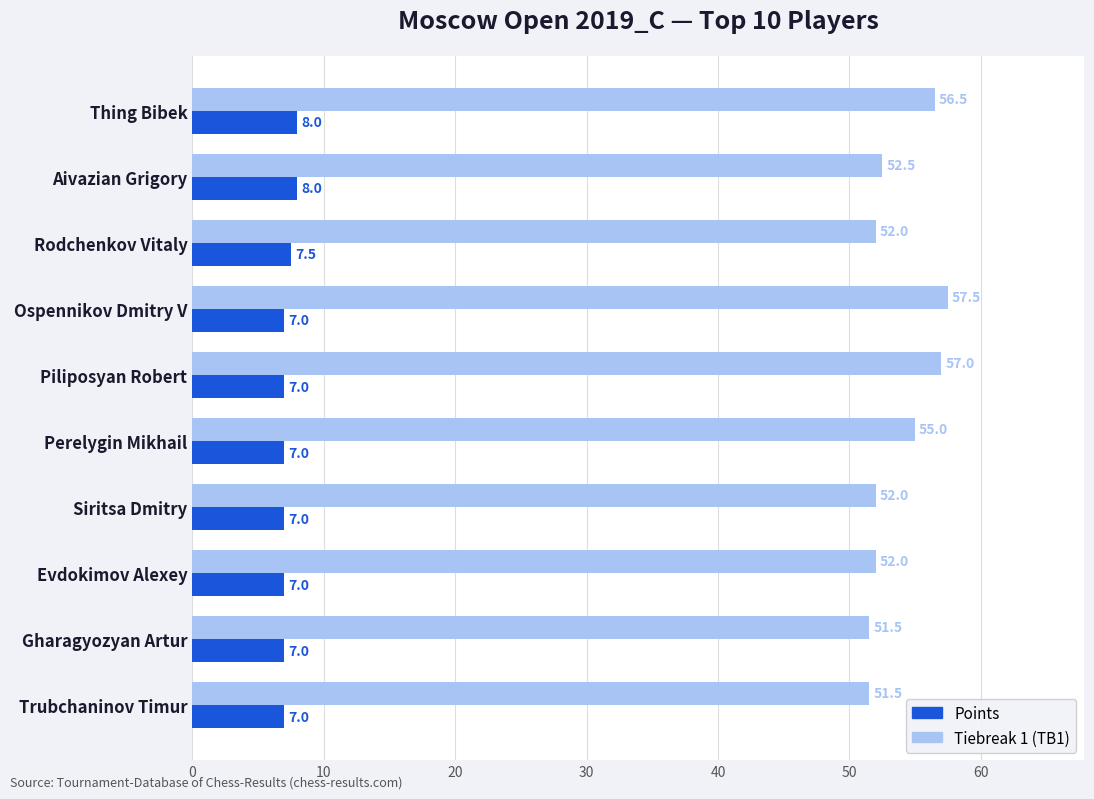

At how many categories does at least one series exceed 42?

10